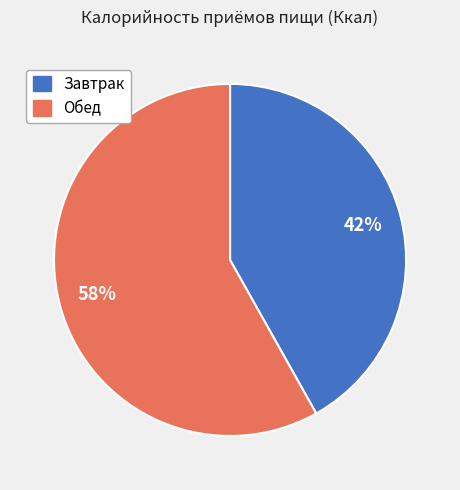

Is there any slice that represents more than half of the pie?

Yes